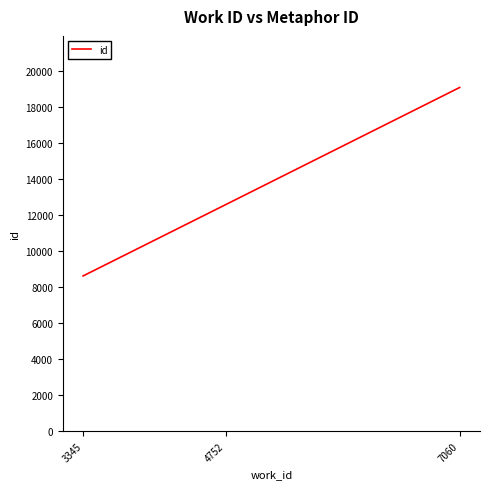

What is the average value?

13427